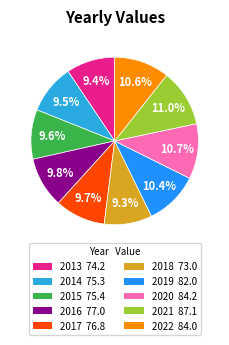

What percentage do 2020 and 2022 together represent?

21.3%